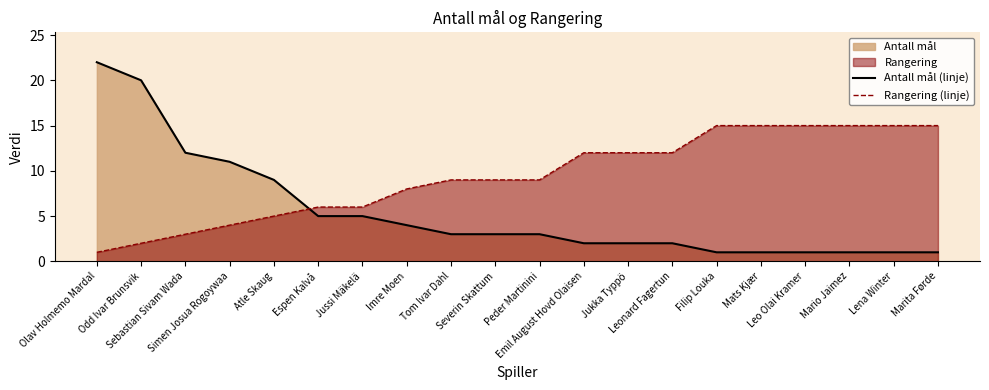

What position from the left is Mats Kjær?

16